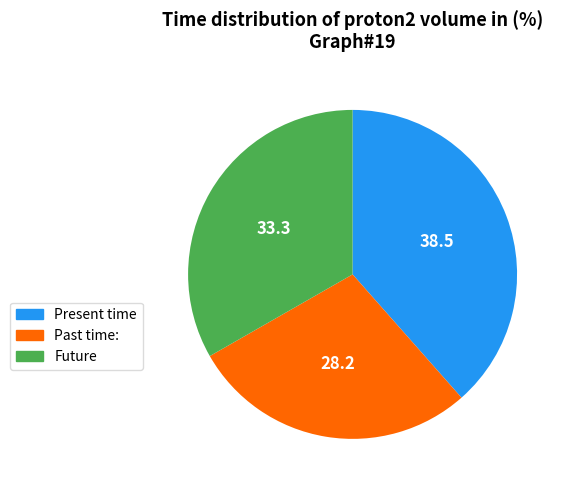

Which category has the smallest portion of the pie?

Past time: